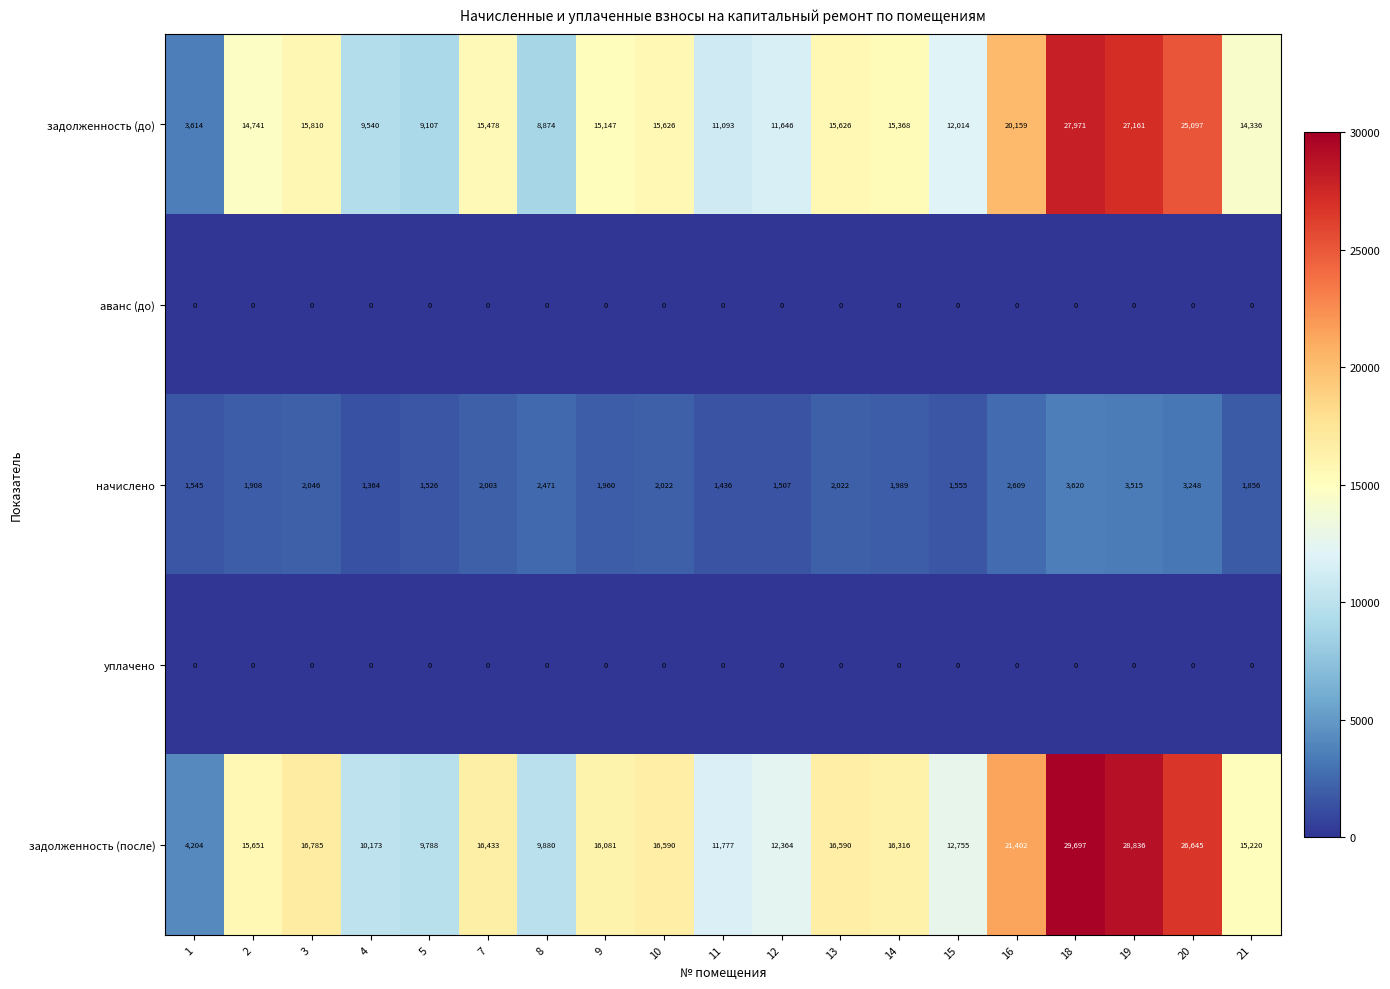

Which series has the largest range (max minus min)?

задолженность (после)